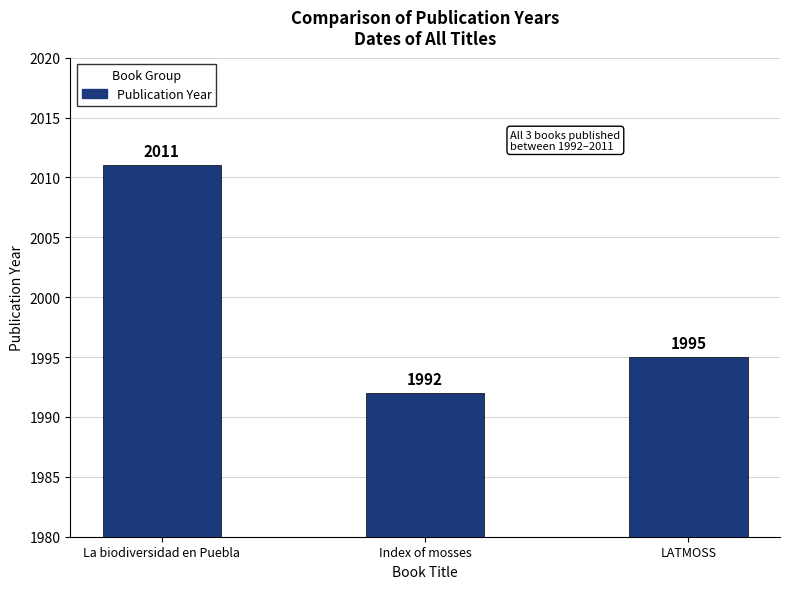

What is the label of the 3rd bar from the right?

La biodiversidad en Puebla